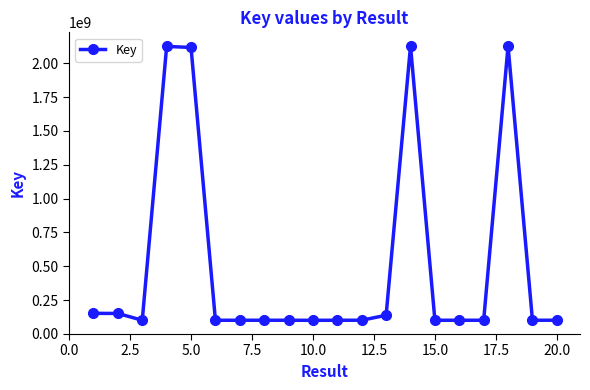

What is the value of the 2nd point from the left?

151089034